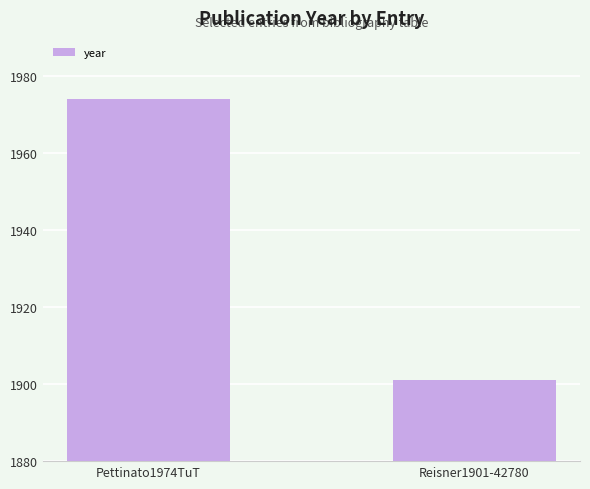

What position from the right is Pettinato1974TuT?

2